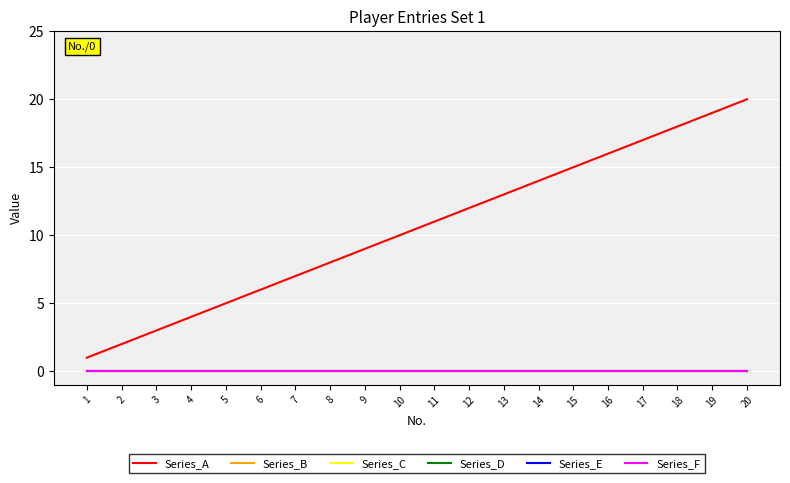

True or false: Series_E and Series_C cross at least once.

False